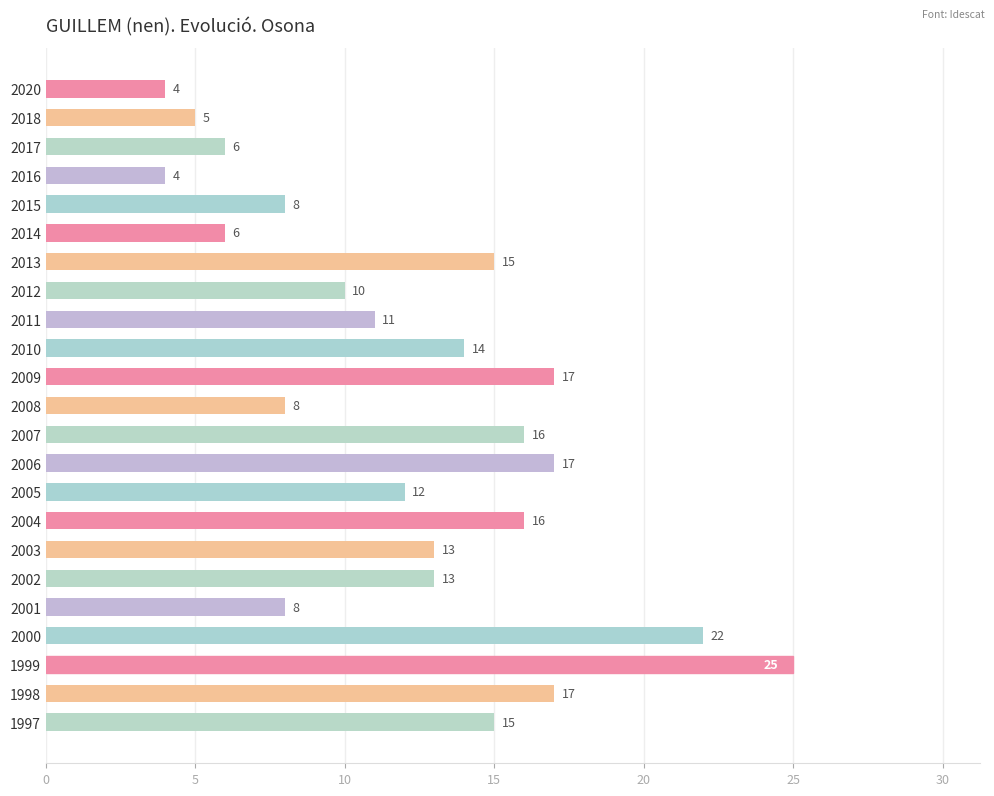

What is the smallest value displayed?

4